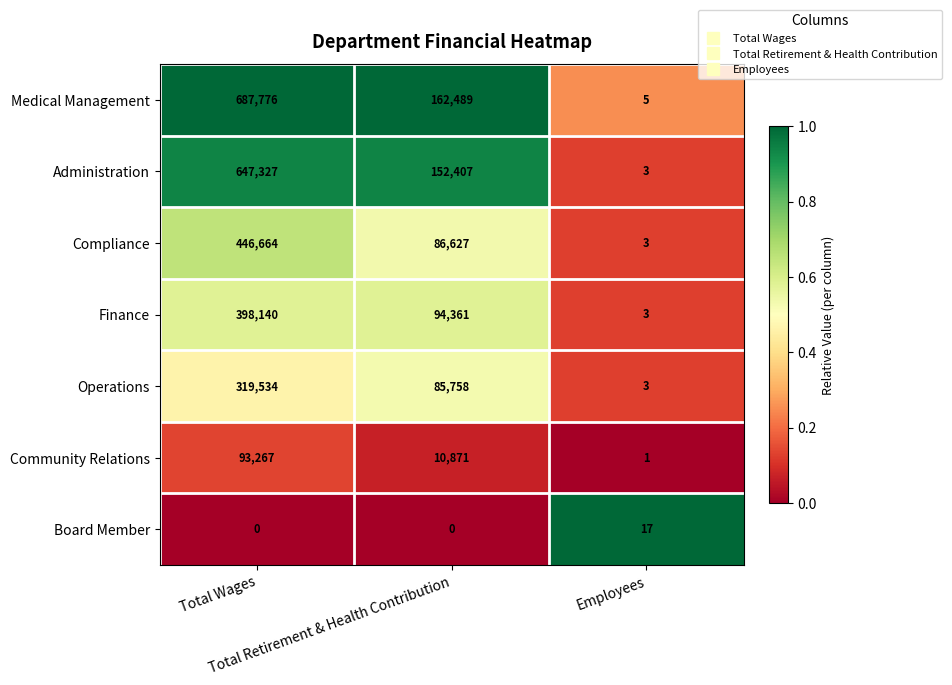

What is the maximum value shown in the chart?

687776